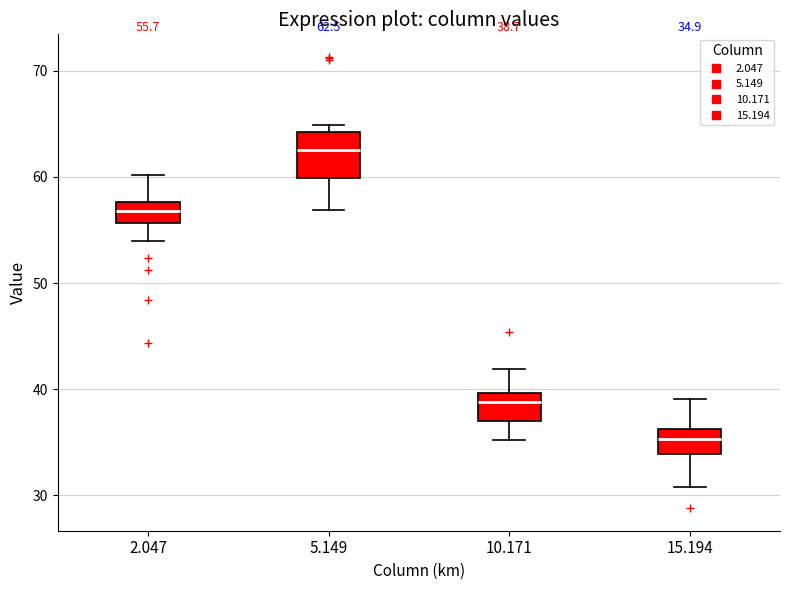

Which box is the tallest, from its lower edge to its upper edge?

5.149